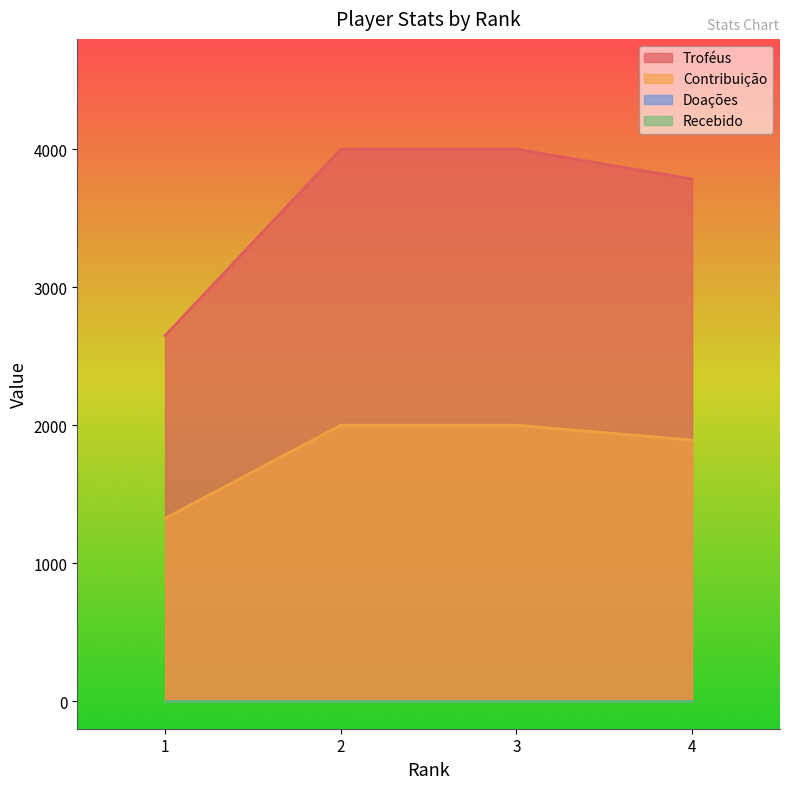

How many interior local peaks does the Troféus series have?

1